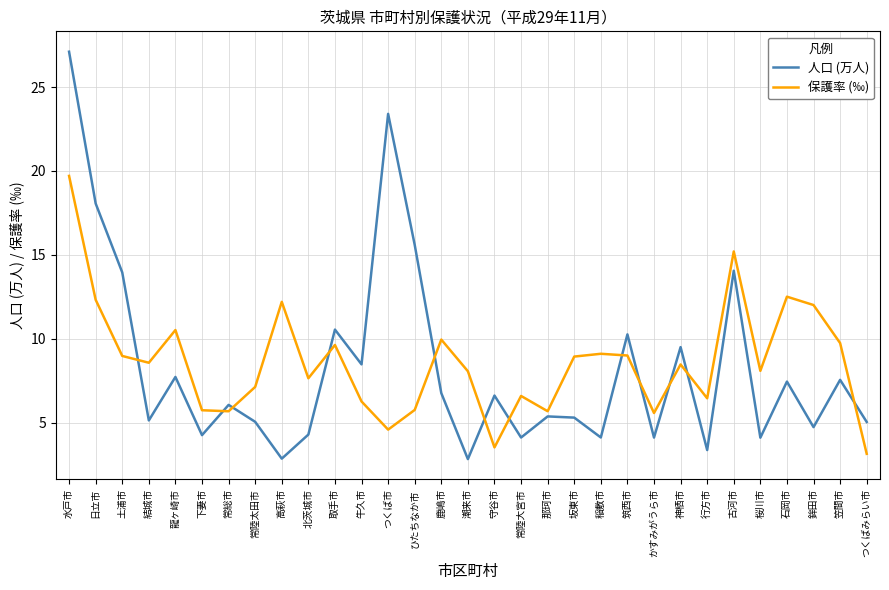

What is the spread (max minus min) of values at つくばみらい市?

1.9